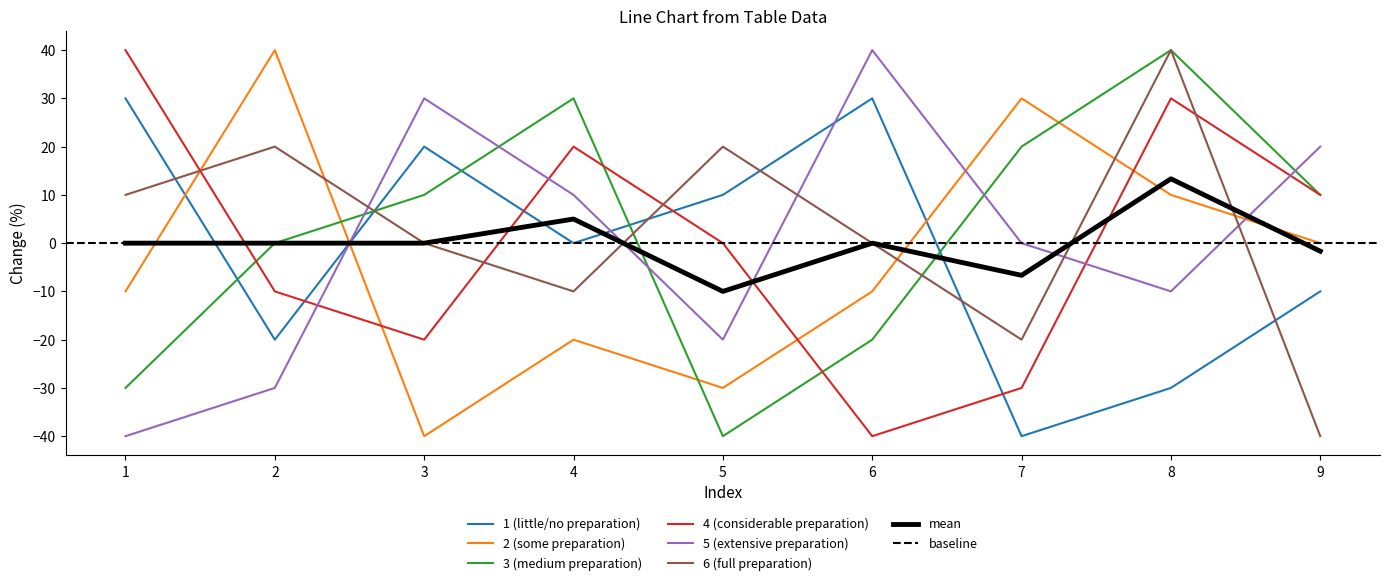

Is it true that col_3 equals -32 at 5?

False